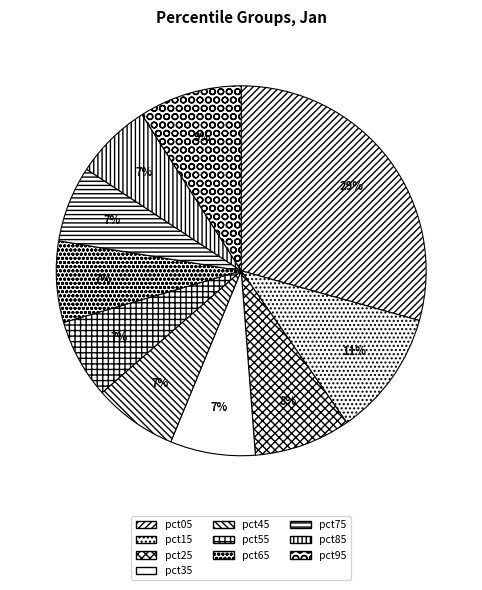

Which category has the biggest portion of the pie?

pct05